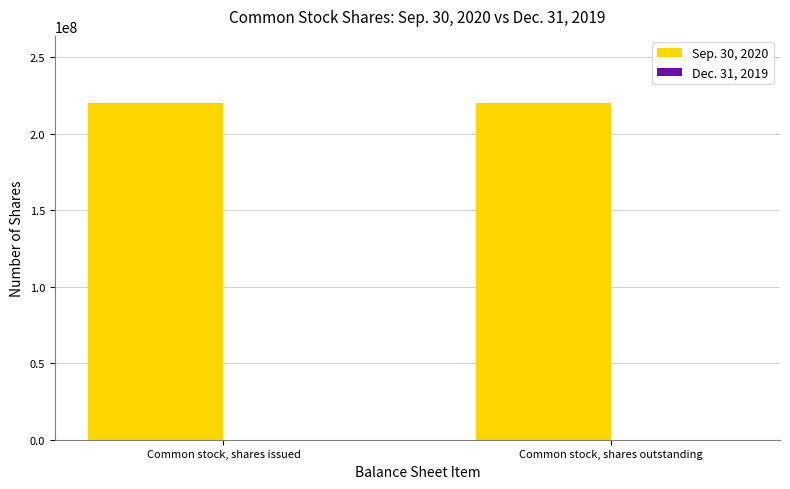

The Sep. 30, 2020 series shows 103537871 at Common stock, shares issued. True or false?

False